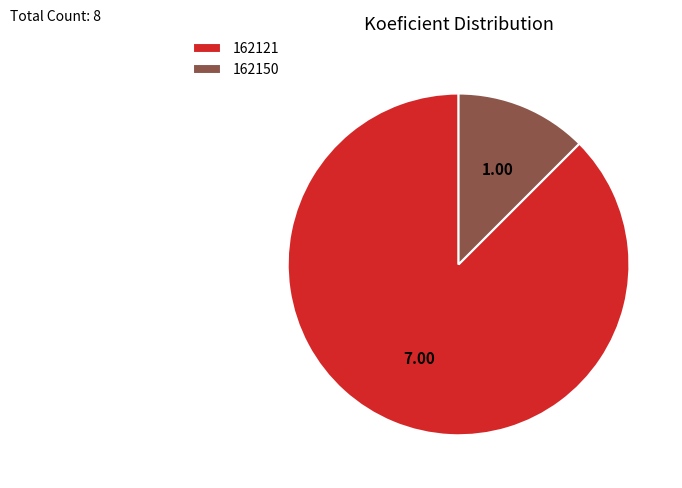

Does any single category account for the majority?

Yes